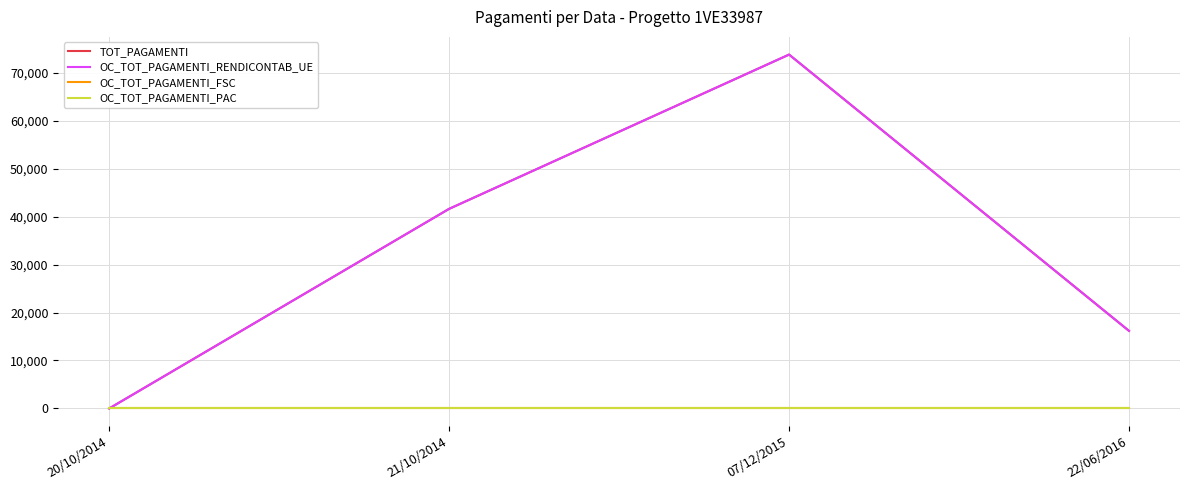

Is this an area chart (filled region under the line)?

No